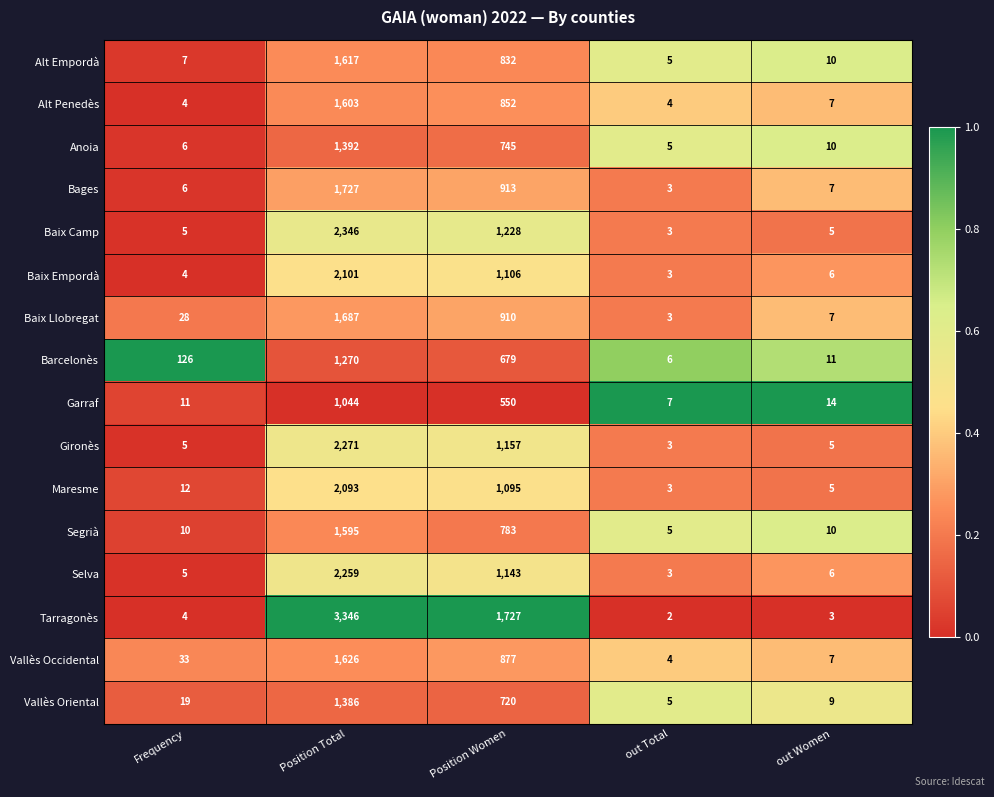

Is it true that Baix Camp equals 3 at out Total?

True